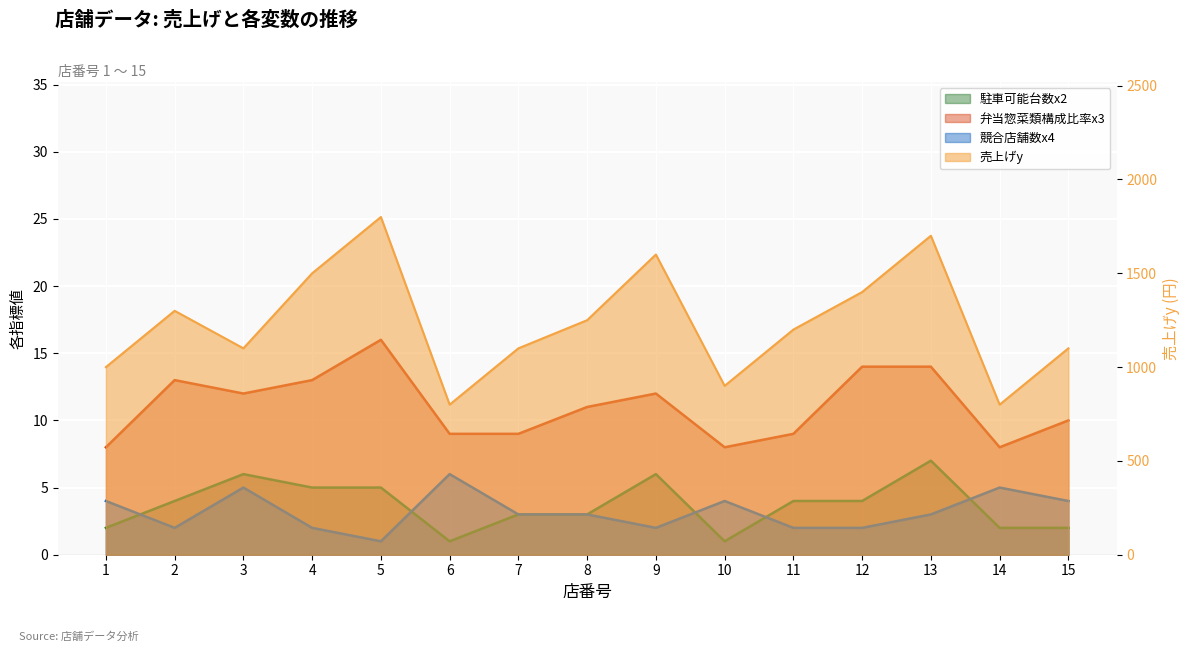

Does the chart display data point markers on the line(s)?

No